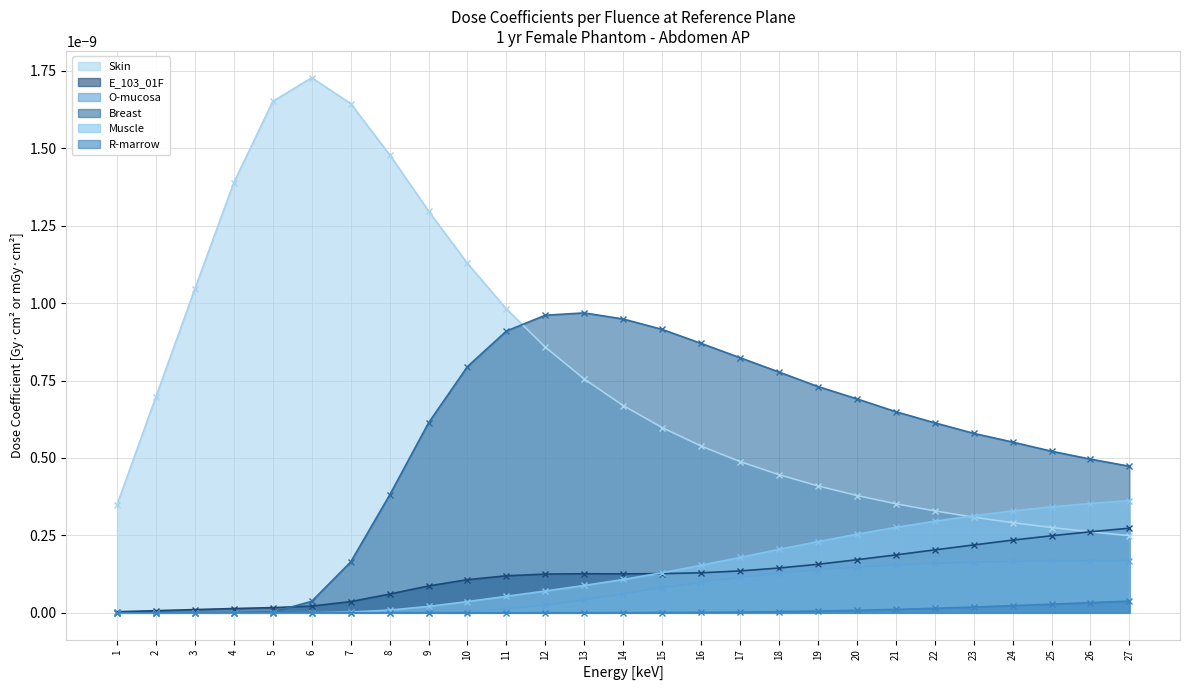

Which category has the highest value in the Muscle series?

27